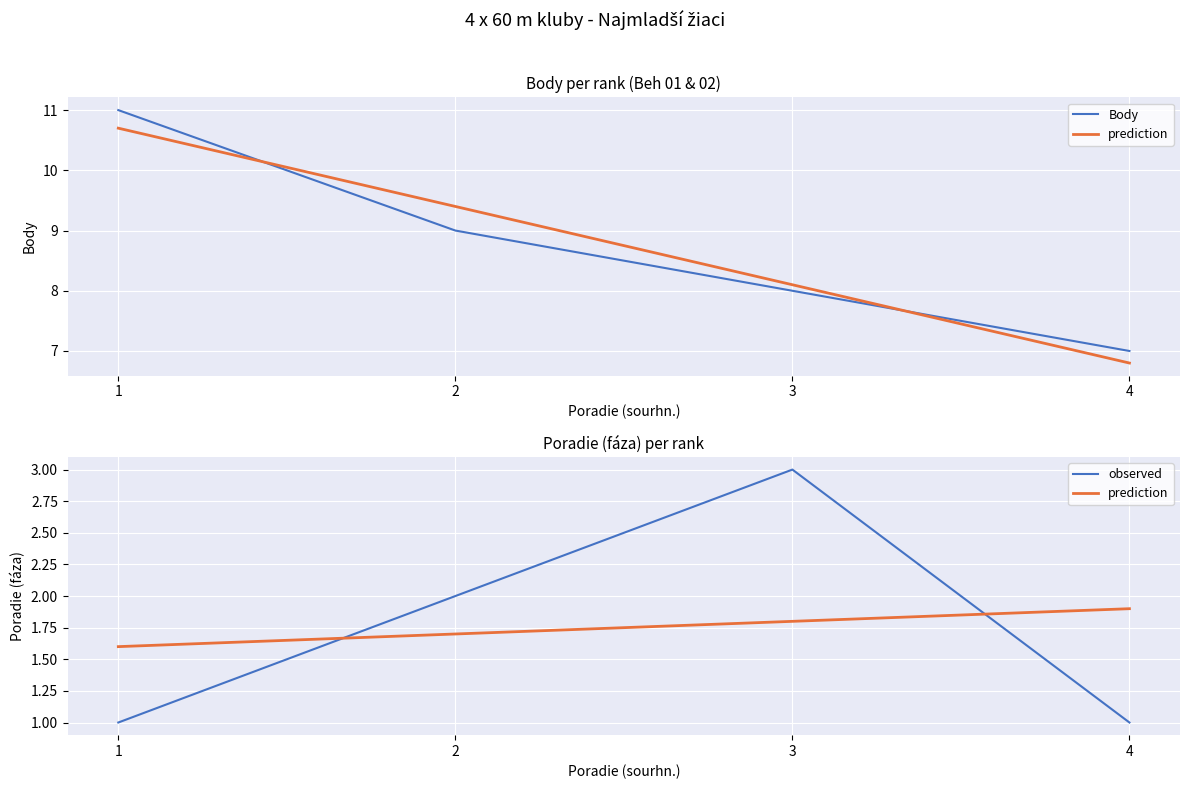

Does the chart display data point markers on the line(s)?

No